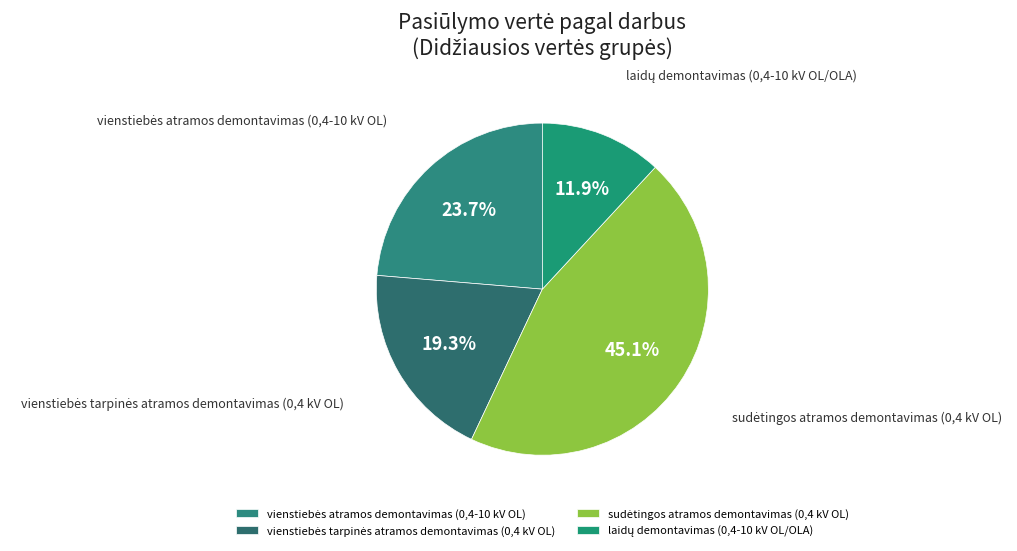

Is there any slice that represents more than half of the pie?

No